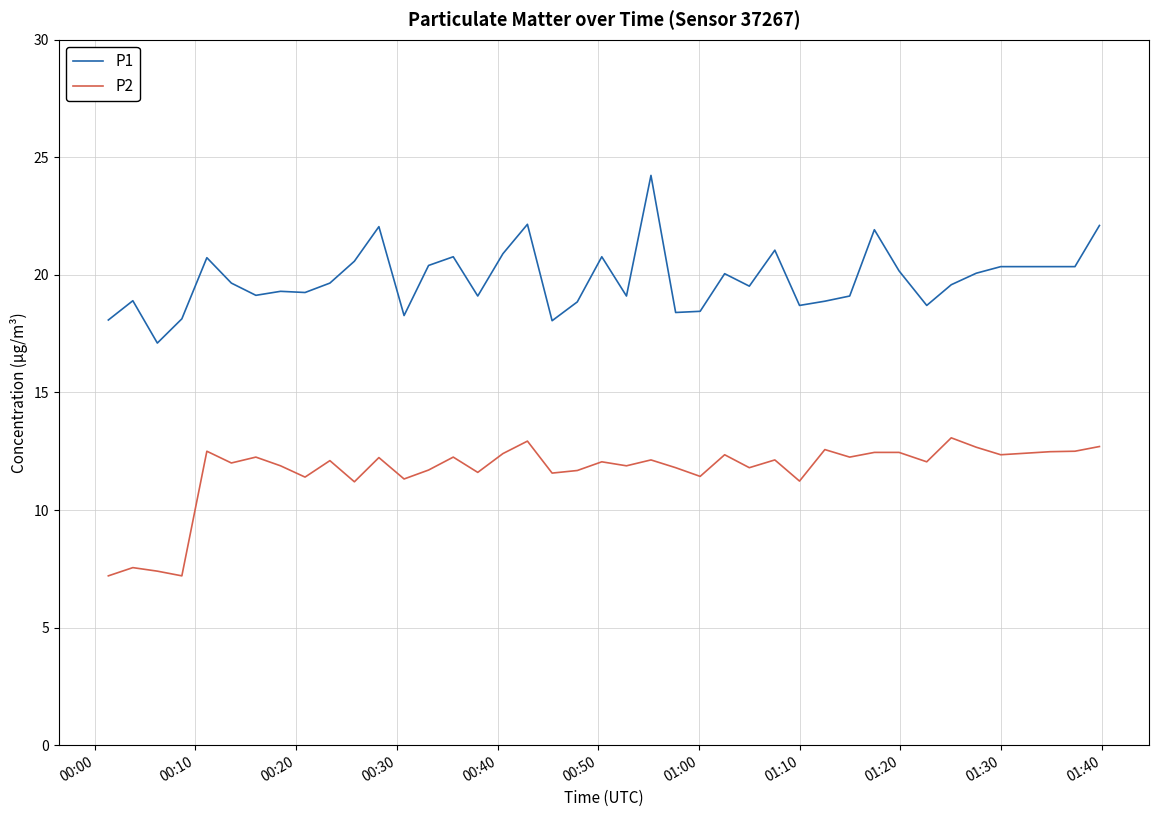

Does the chart have visible grid lines?

Yes